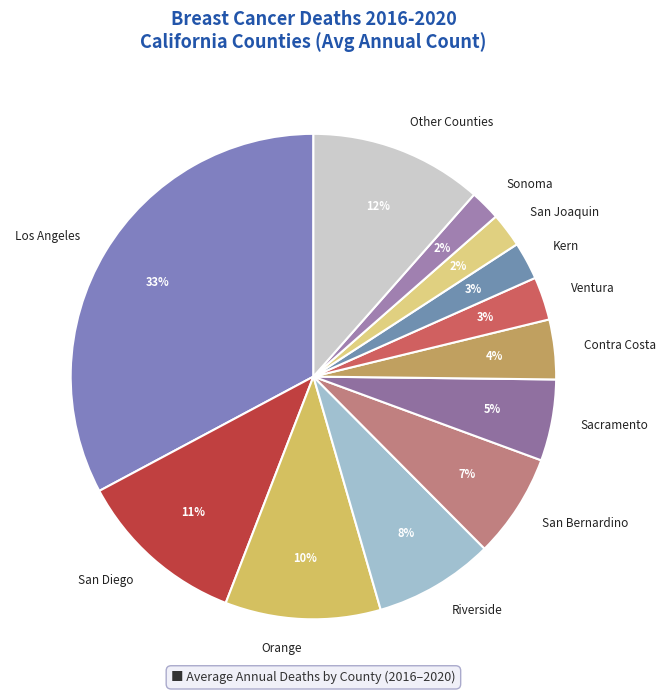

Which slice is the largest?

Los Angeles